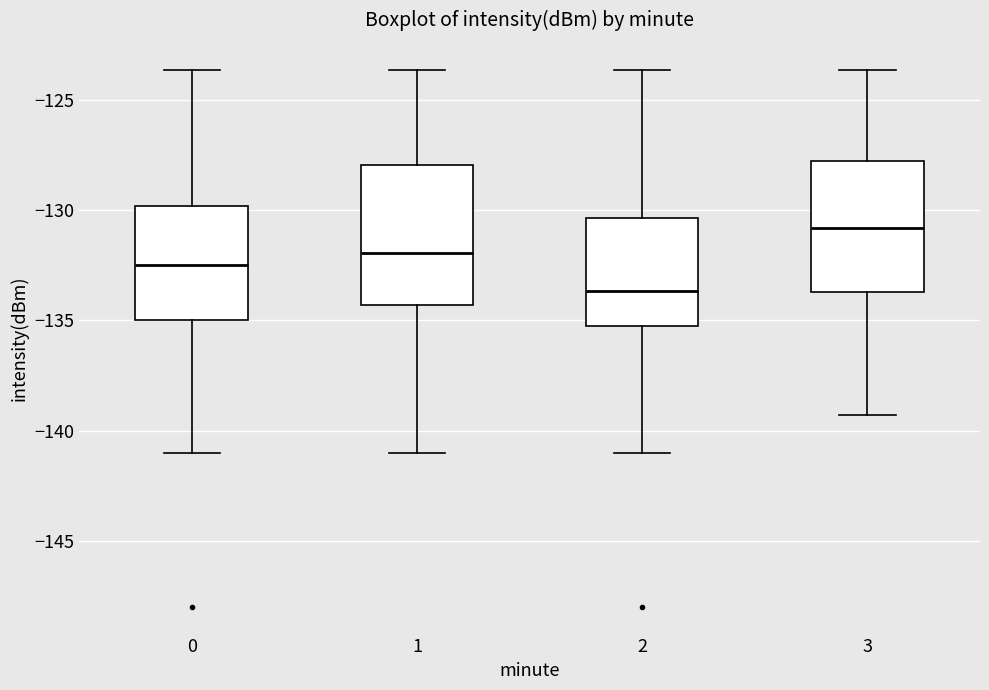

Reading left to right, transcribe this box plot: for each box, give where its median line is, the range the box spans, and where its two whiskers end, as read against the y-axis. The values are not printed on the chart, so give them approximately, as read against the axis.

0: median -132.5, box -135.0 to -130.0, whiskers -141.0 to -123.5
1: median -132.0, box -134.5 to -128.0, whiskers -141.0 to -123.5
2: median -133.5, box -135.5 to -130.5, whiskers -141.0 to -123.5
3: median -131.0, box -133.5 to -128.0, whiskers -139.5 to -123.5